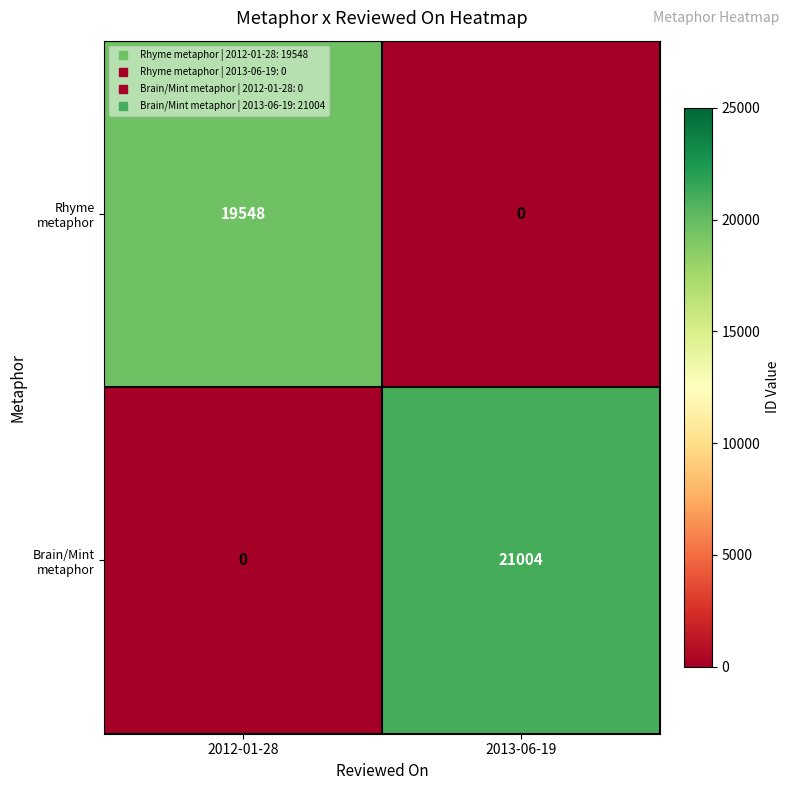

The value of Brain/Mint metaphor at 2012-01-28 is 9248. True or false?

False